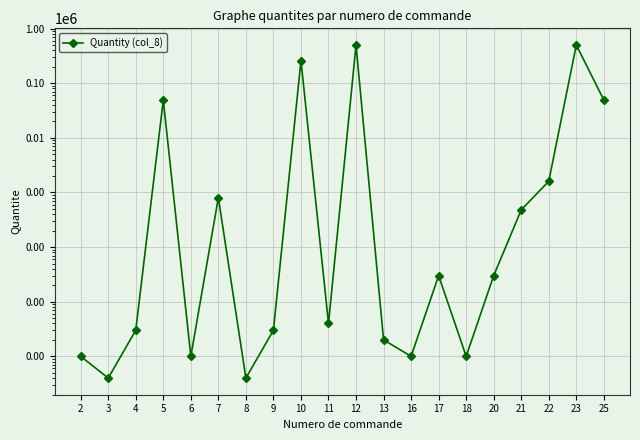

What is the change in value from 10 to 25?

-210740.0